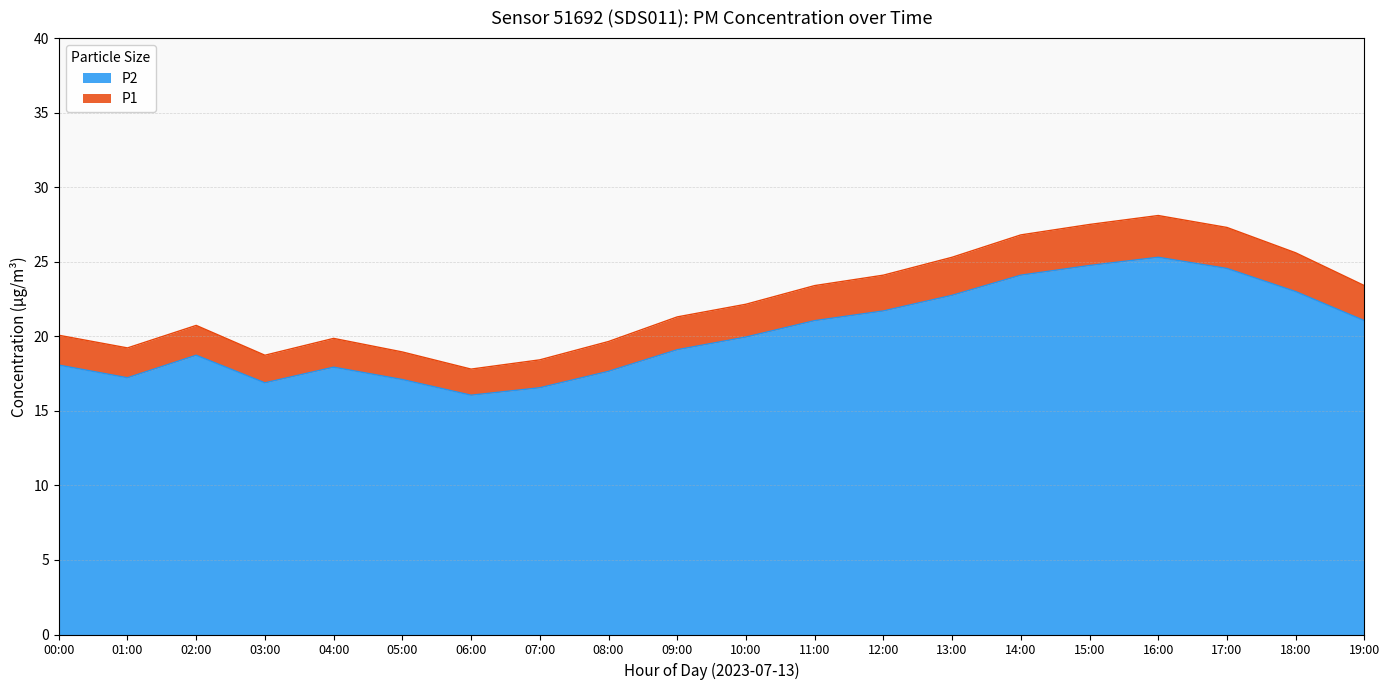

What is the difference between the P2 values at 04:00 and 15:00?

6.8